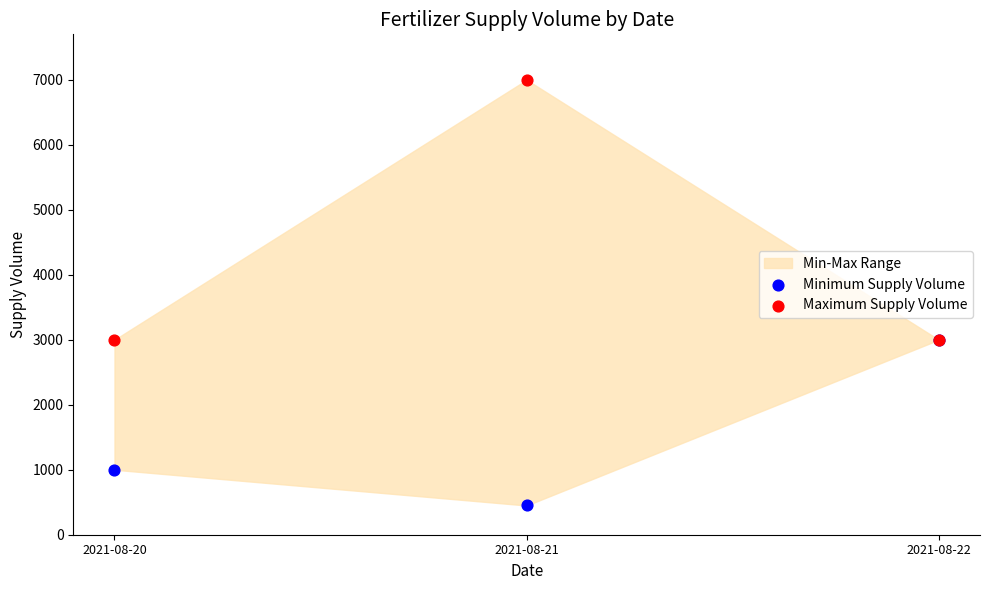

In the Minimum Supply Volume series, what Y value is closest to 1725?

1000